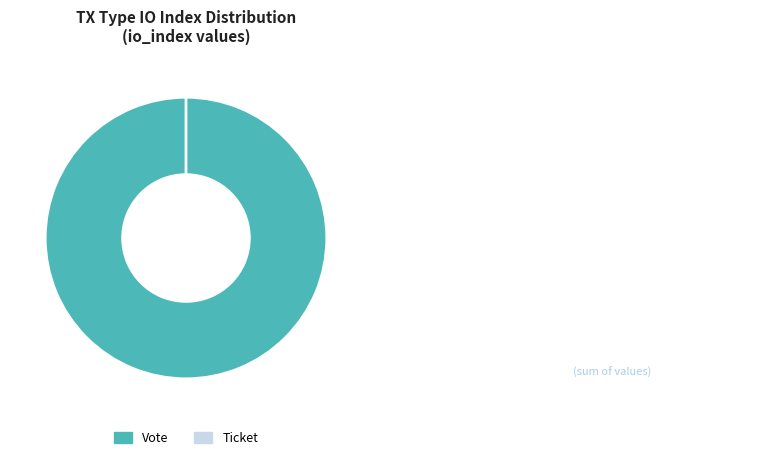

To the nearest percent, what is the difference between the Ticket and Vote slice percentages?

100%